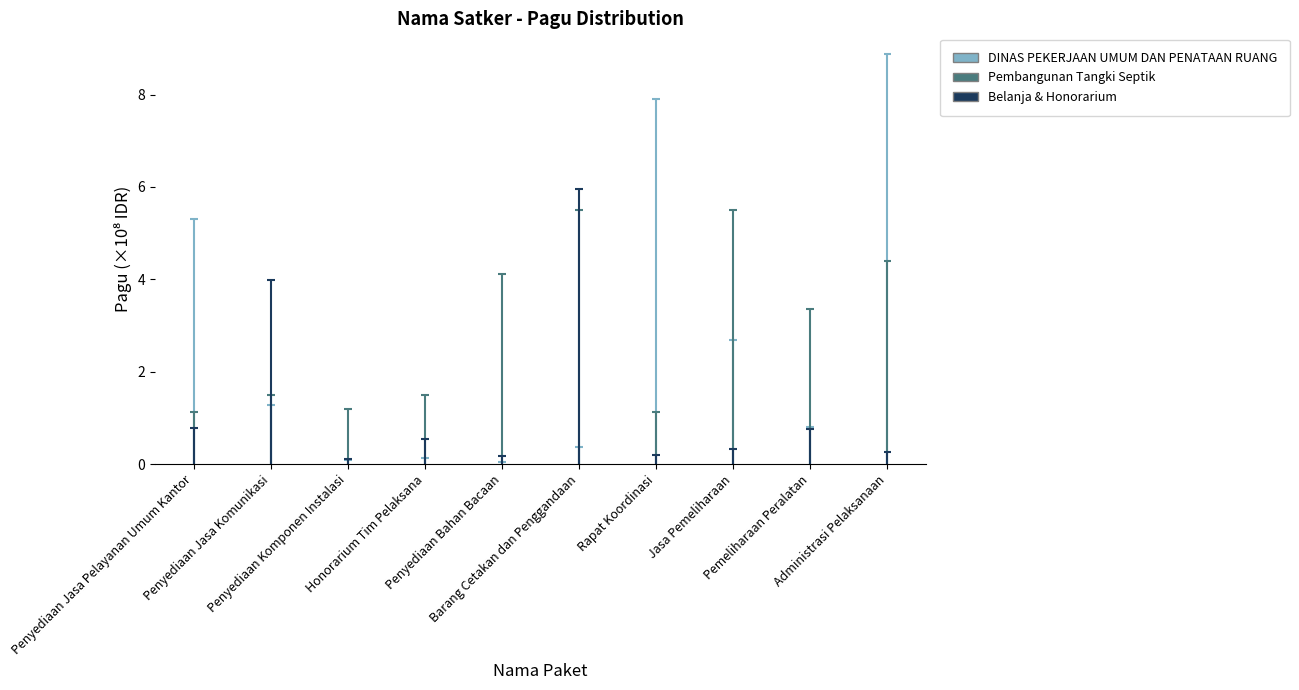

Which category has the lowest value in the Belanja & Honorarium series?

Penyediaan Komponen Instalasi